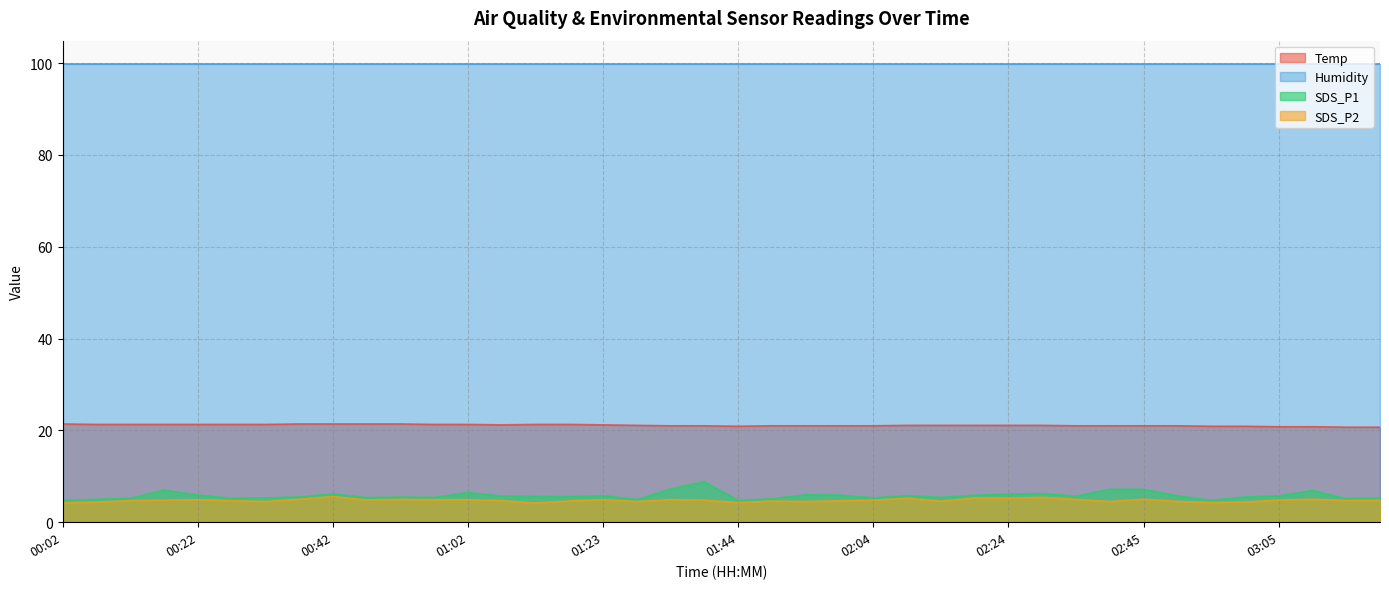

At how many categories does at least one series exceed 18?

40